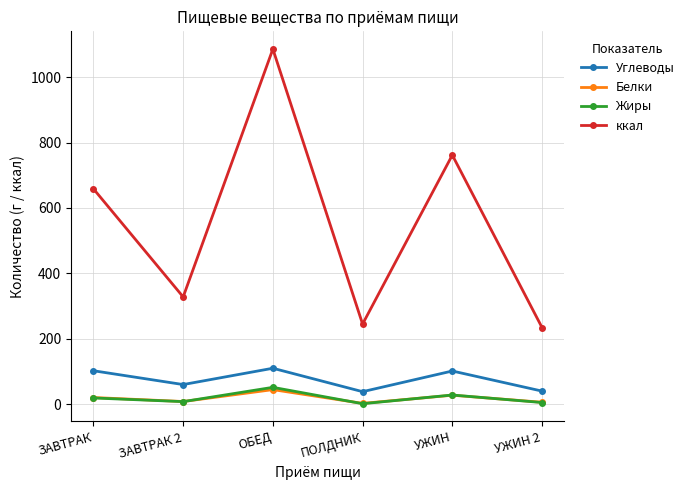

At which label does Жиры reach its peak?

ОБЕД